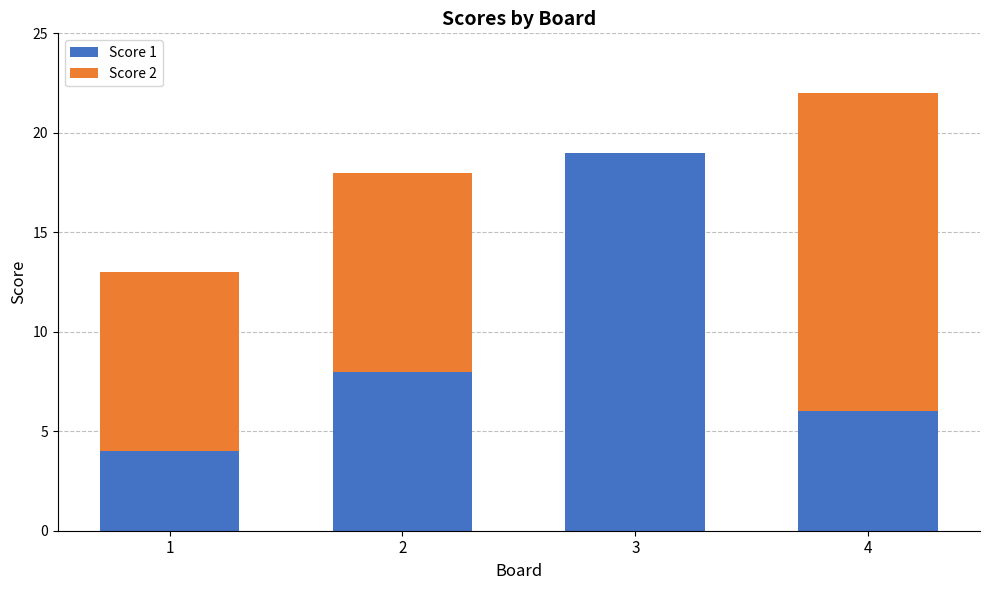

At which category is the sum across all series the highest?

4